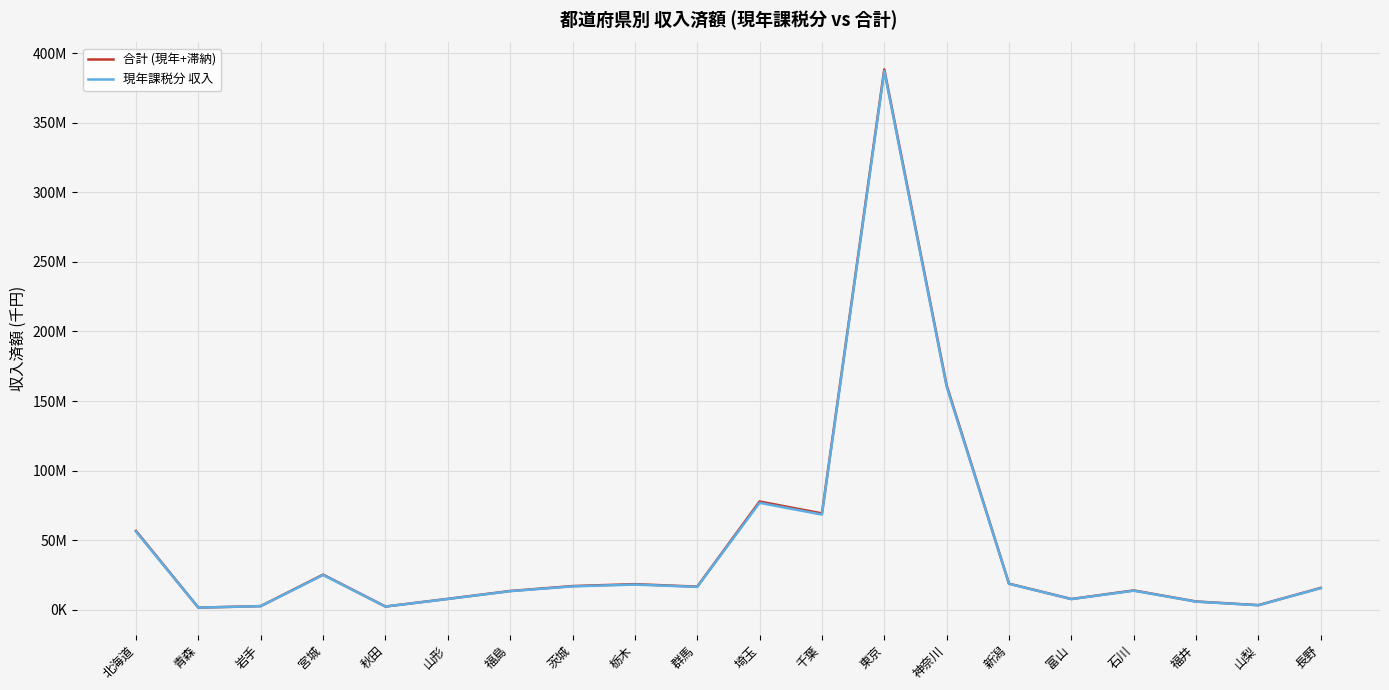

What is the maximum value shown in the chart?

388396414